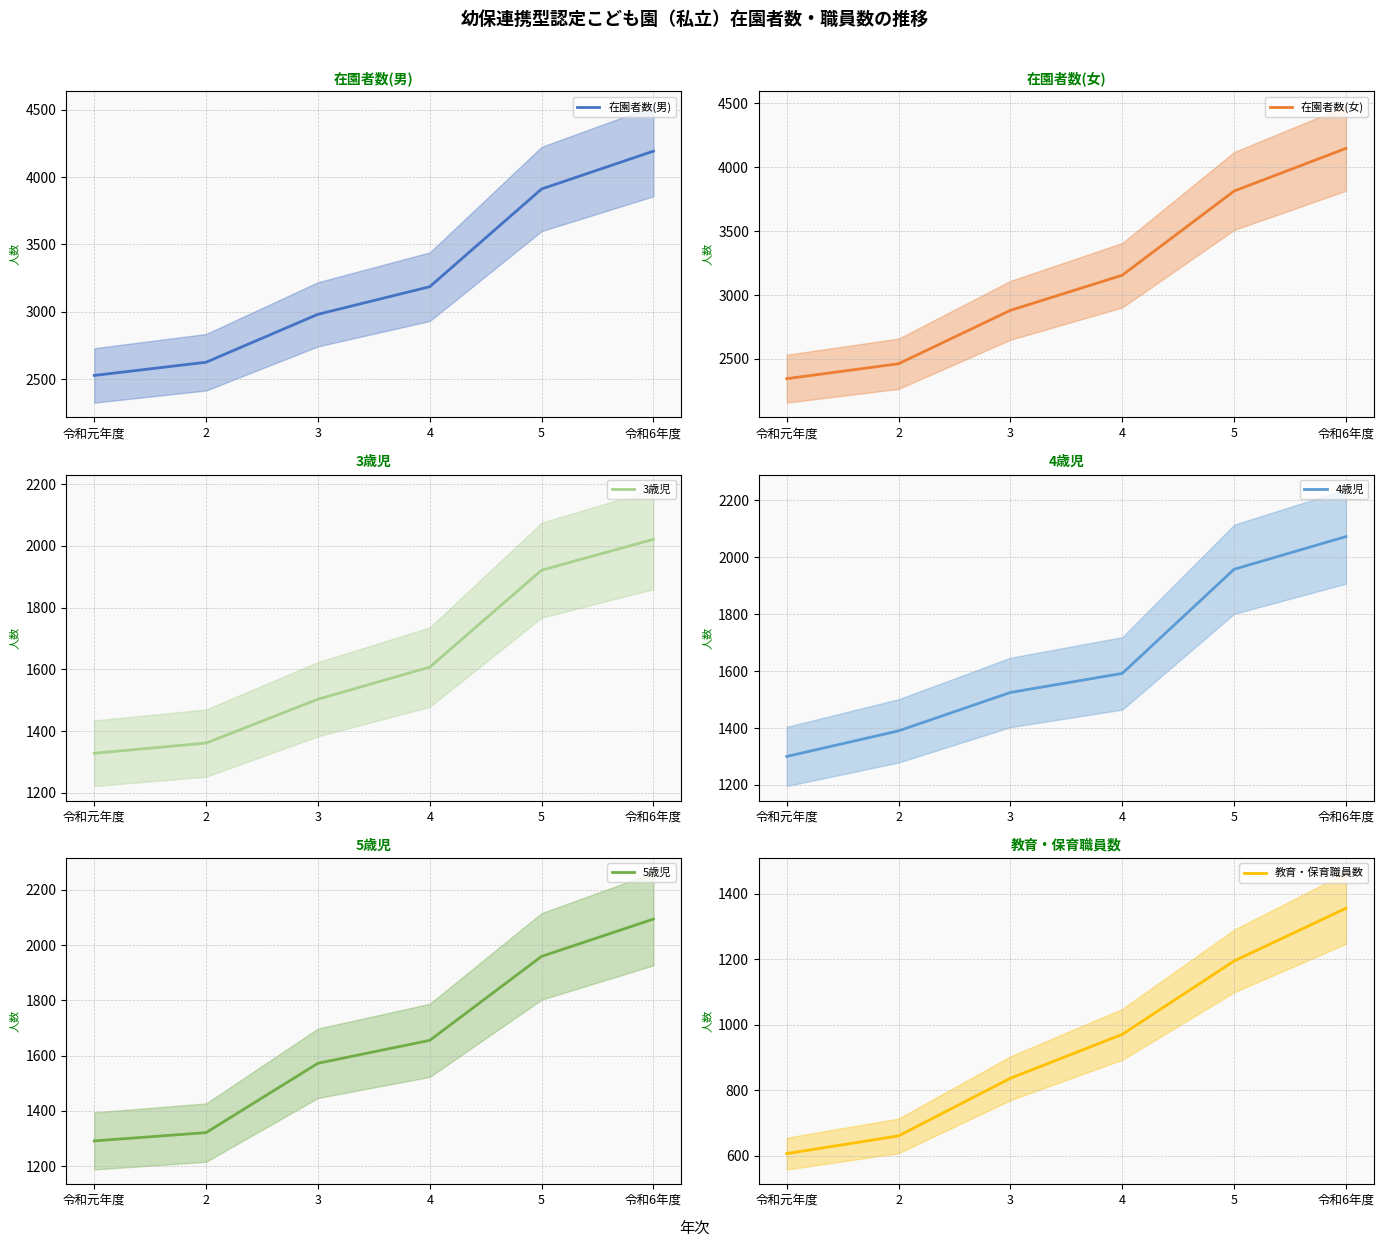

Reading right to left, what are all the values shown in this chart?

在園者数(男): 令和6年度=4193	5=3912	4=3186	3=2981	2=2625	令和元年度=2527
在園者数(女): 令和6年度=4148	5=3814	4=3155	3=2880	2=2462	令和元年度=2345
3歳児: 令和6年度=2021	5=1921	4=1607	3=1503	2=1361	令和元年度=1328
4歳児: 令和6年度=2073	5=1958	4=1592	3=1525	2=1390	令和元年度=1300
5歳児: 令和6年度=2094	5=1959	4=1655	3=1572	2=1321	令和元年度=1291
教育・保育職員数: 令和6年度=1355	5=1194	4=970	3=836	2=660	令和元年度=606